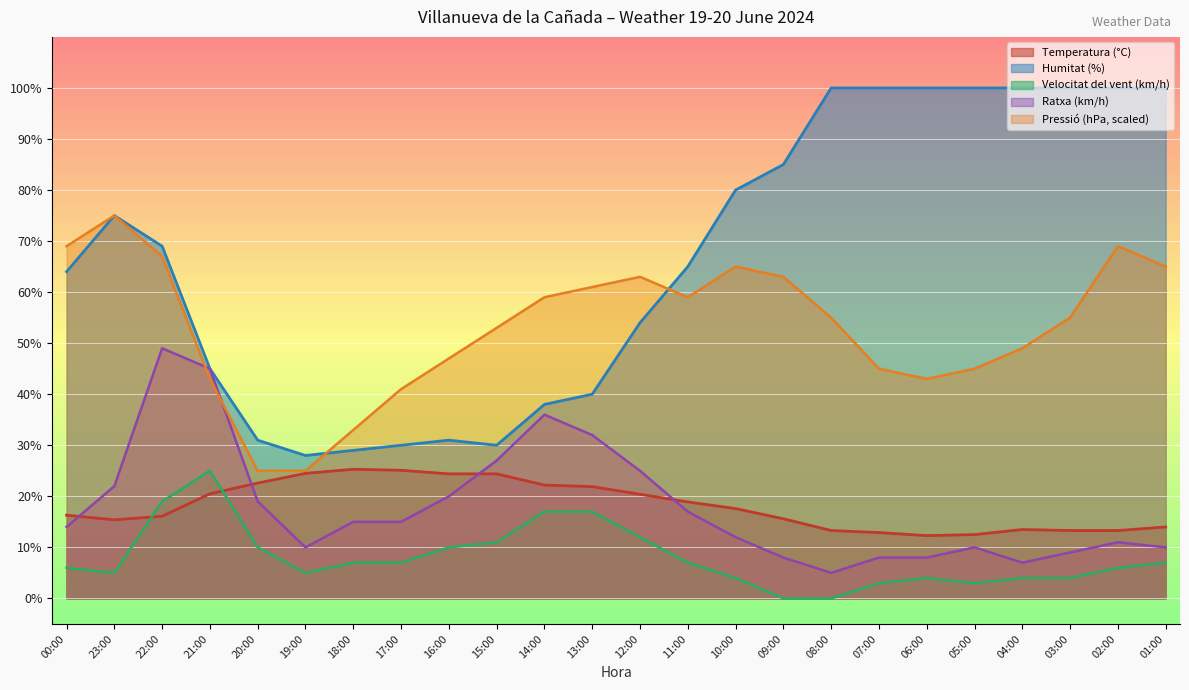

At how many categories does at least one series exceed 76?

10